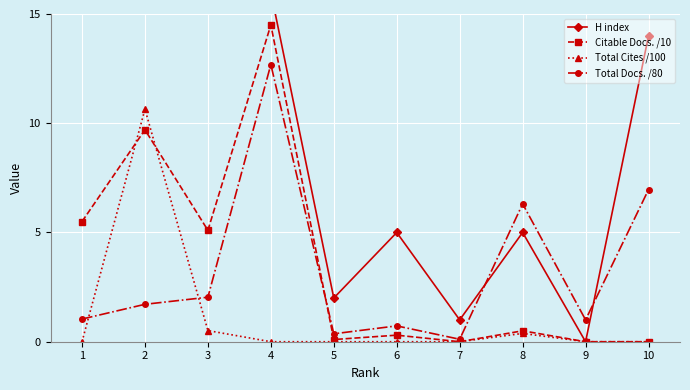

How many data points in Total Docs. /80 are above 1?

6